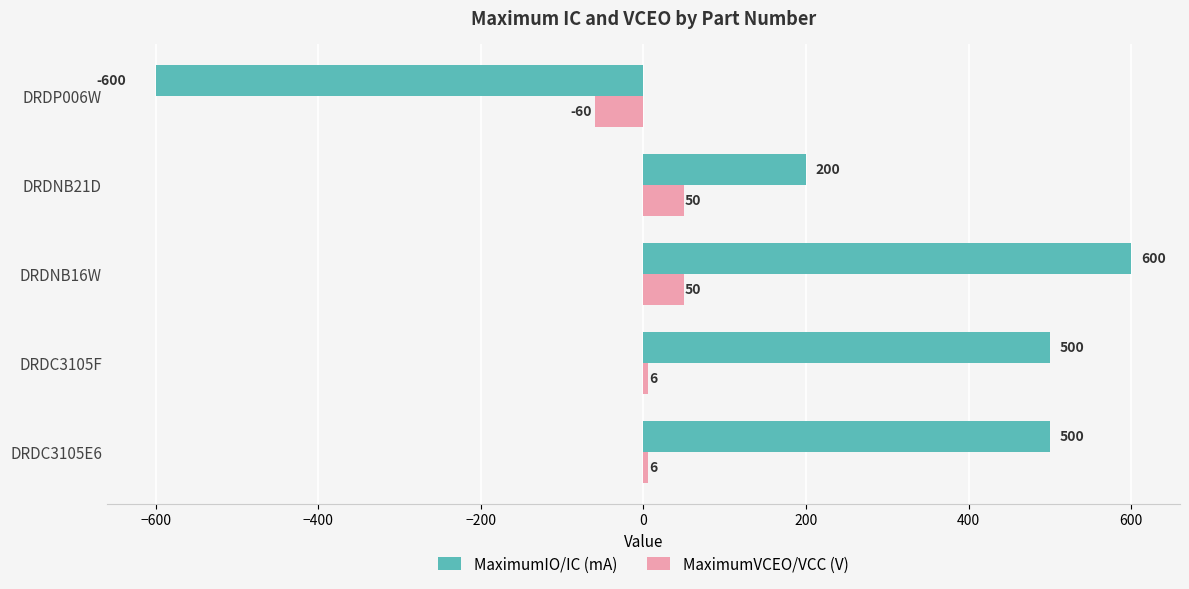

What is the approximate value of MaximumVCEO/VCC (V) at DRDC3105E6, to the nearest 5?

5